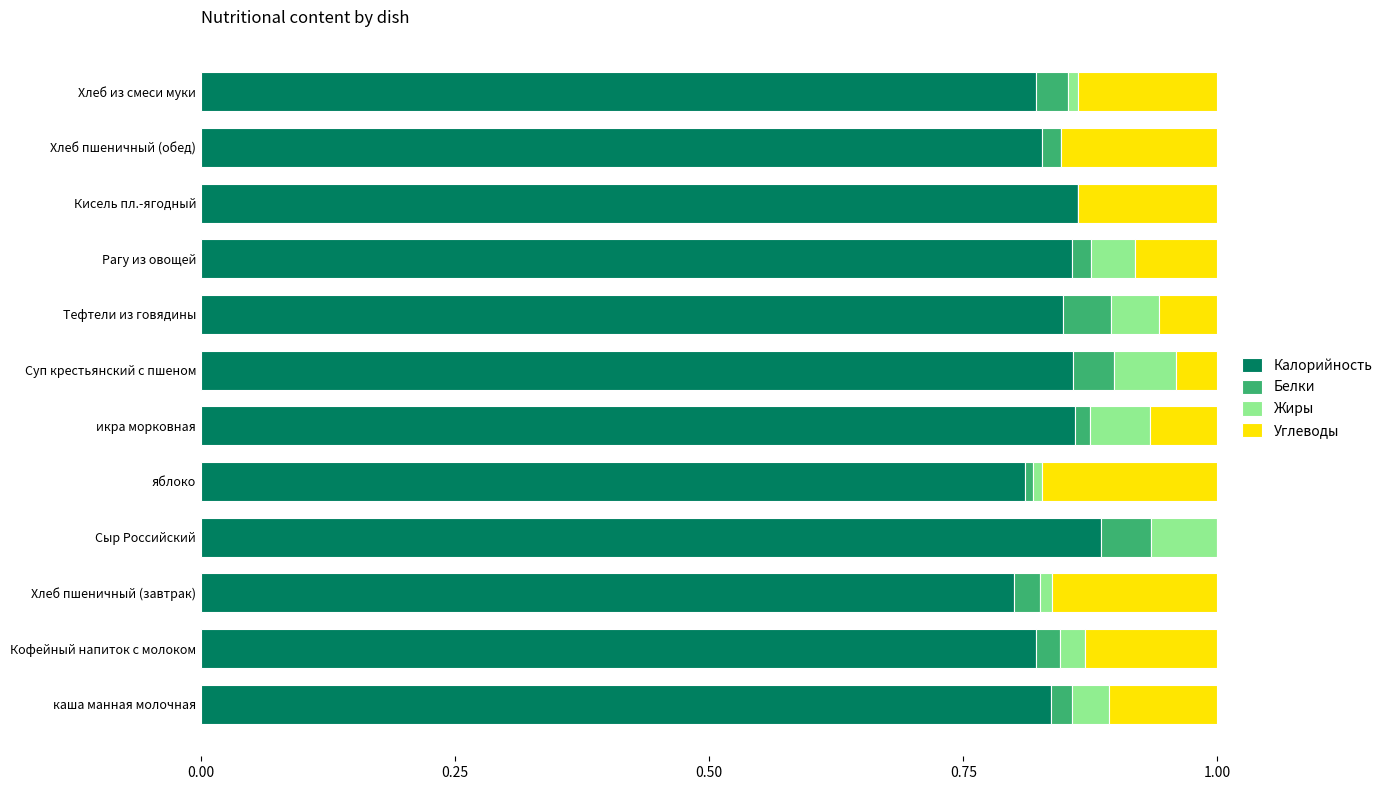

True or false: Калорийность has a value of 1.4 at Хлеб пшеничный (завтрак).

False